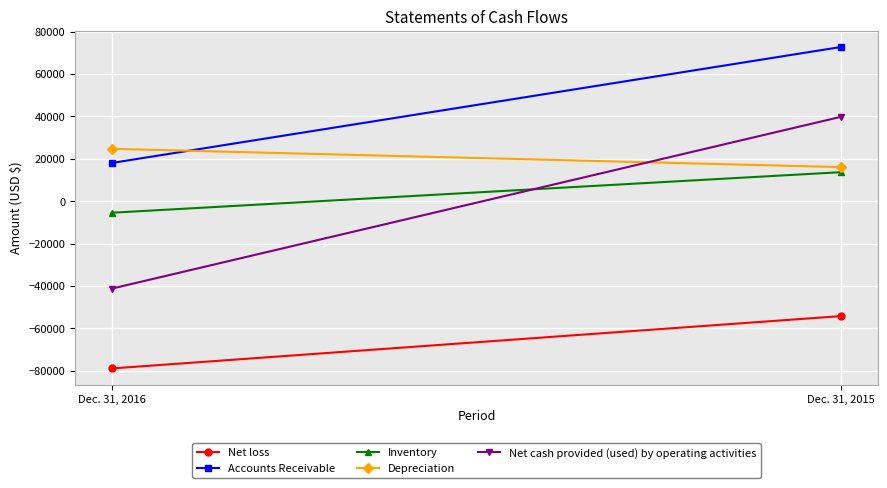

Reading right to left, list all the values displayed in this chart.

Net loss: -54213	-78912
Accounts Receivable: 72722	17989
Inventory: 13666	-5480
Depreciation: 16041	24670
Net cash provided (used) by operating activities: 39811	-41278